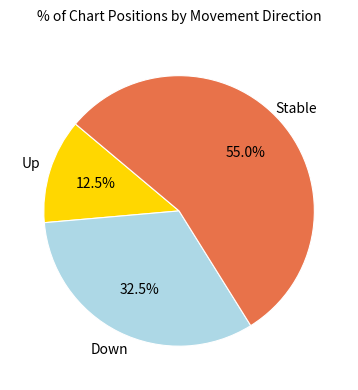

Is there a majority slice in this chart?

Yes